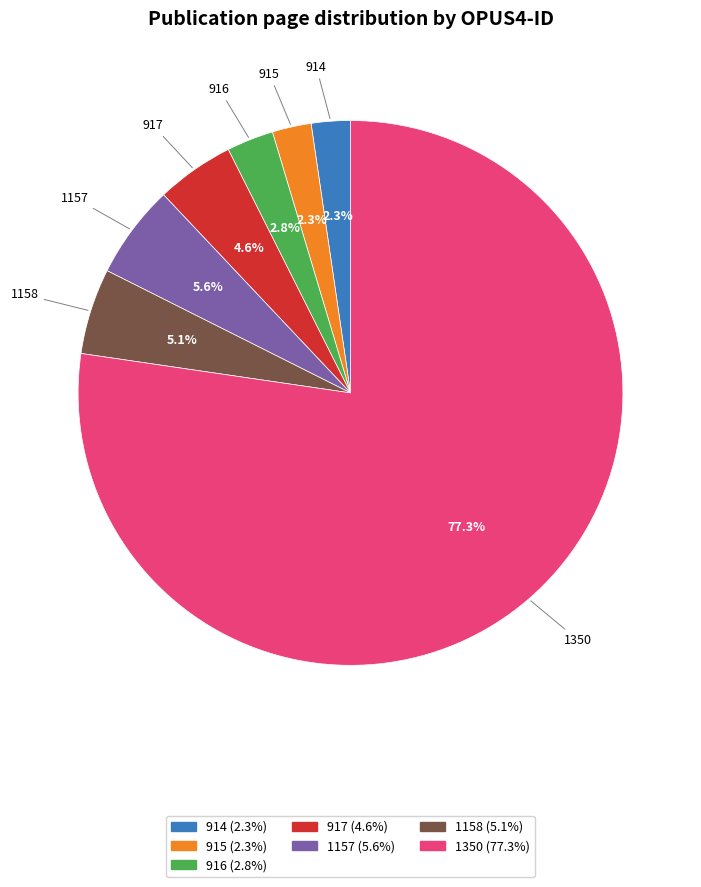

Does any single category account for the majority?

Yes